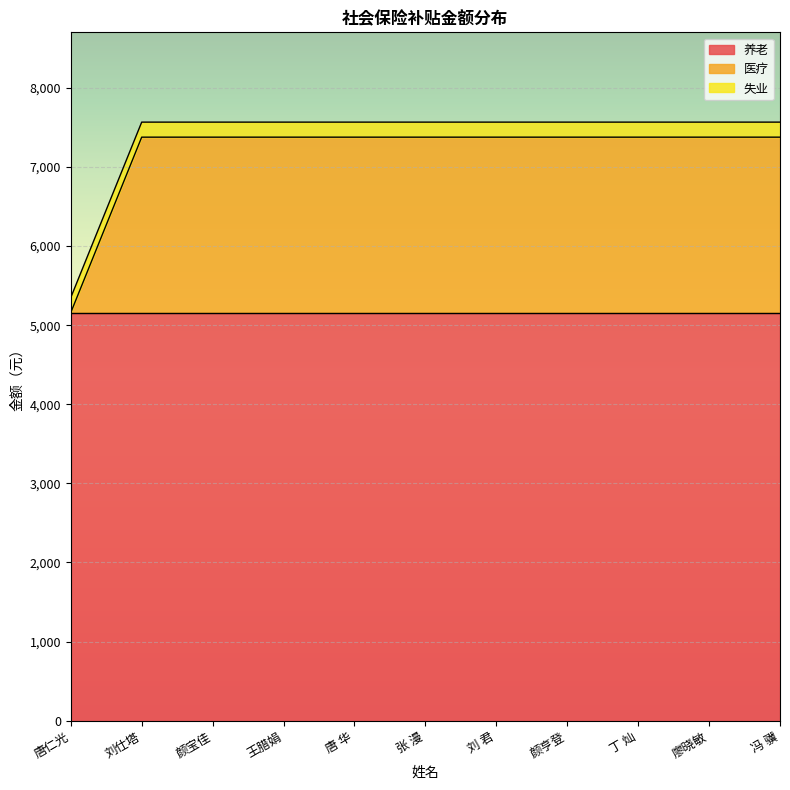

Which series has the largest range (max minus min)?

医疗